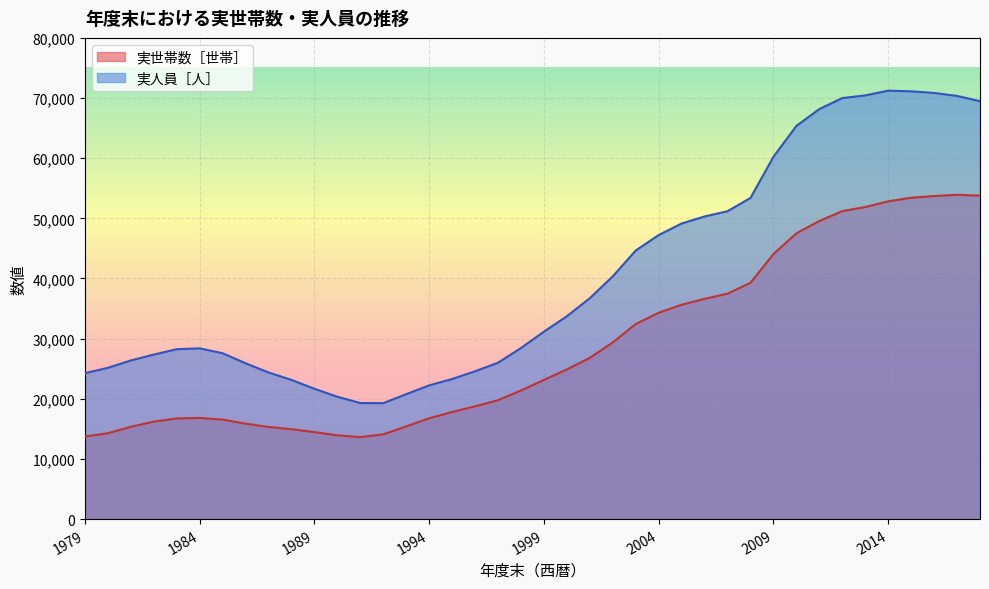

Between 2013 and 2009, which is larger?

2013